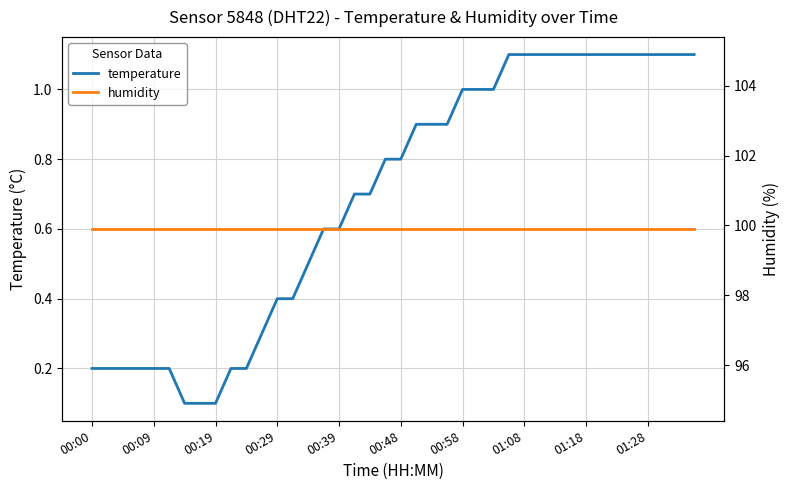

Does the chart display data point markers on the line(s)?

No